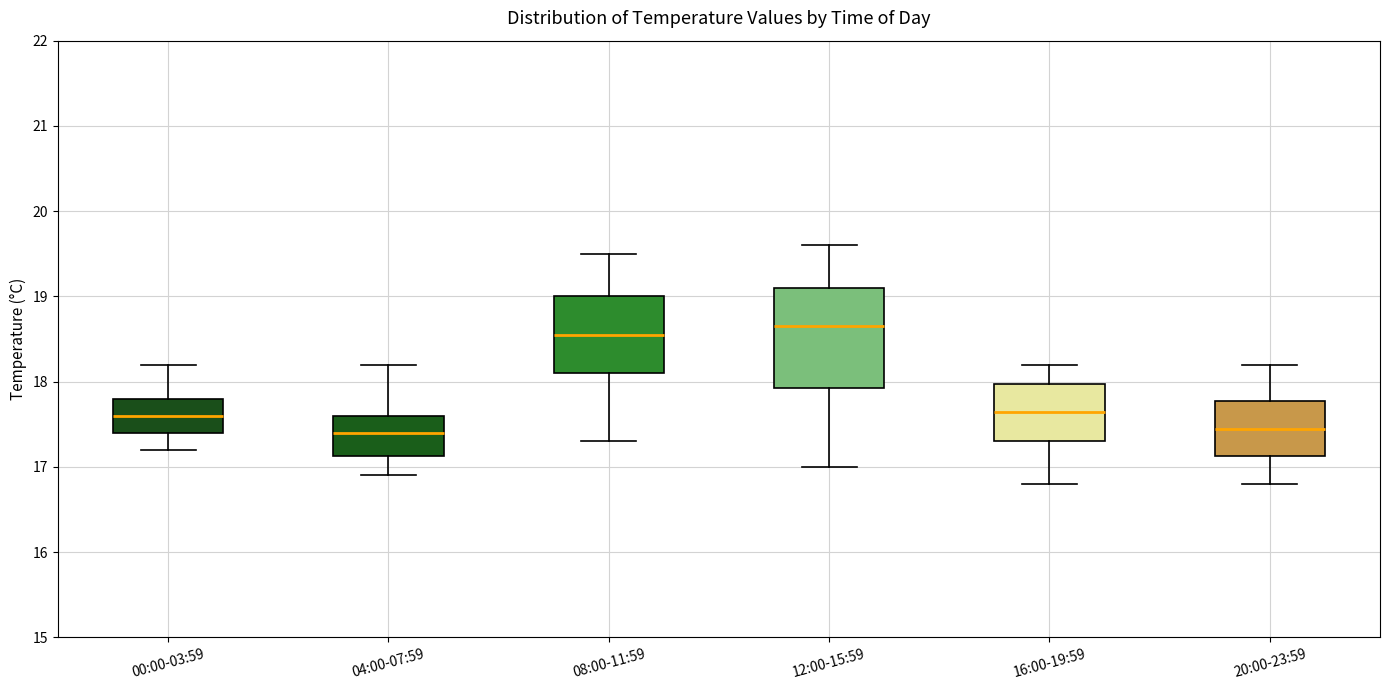

Where does the lower whisker of the box for 16:00-19:59 end on the y-axis? The values are not printed on the chart, so give them approximately, as read against the axis.

16.8